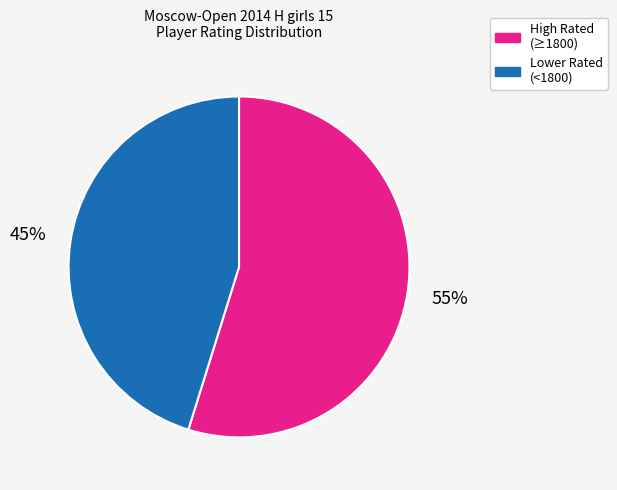

Is there any slice that represents more than half of the pie?

Yes